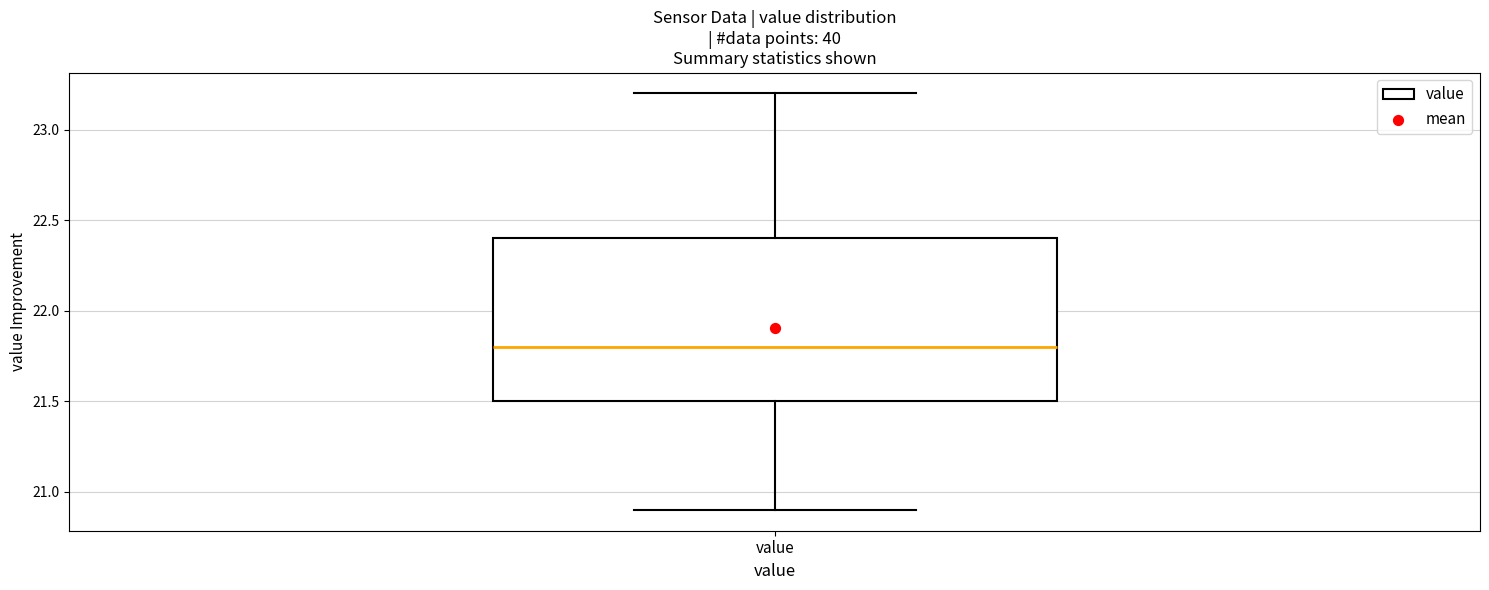

Read this box plot against the y-axis: the position of the median line, the range covered by the box, and the ends of both whiskers. The values are not printed on the chart, so give them approximately, as read against the axis.

median 21.8, box 21.5 to 22.4, whiskers 20.9 to 23.2